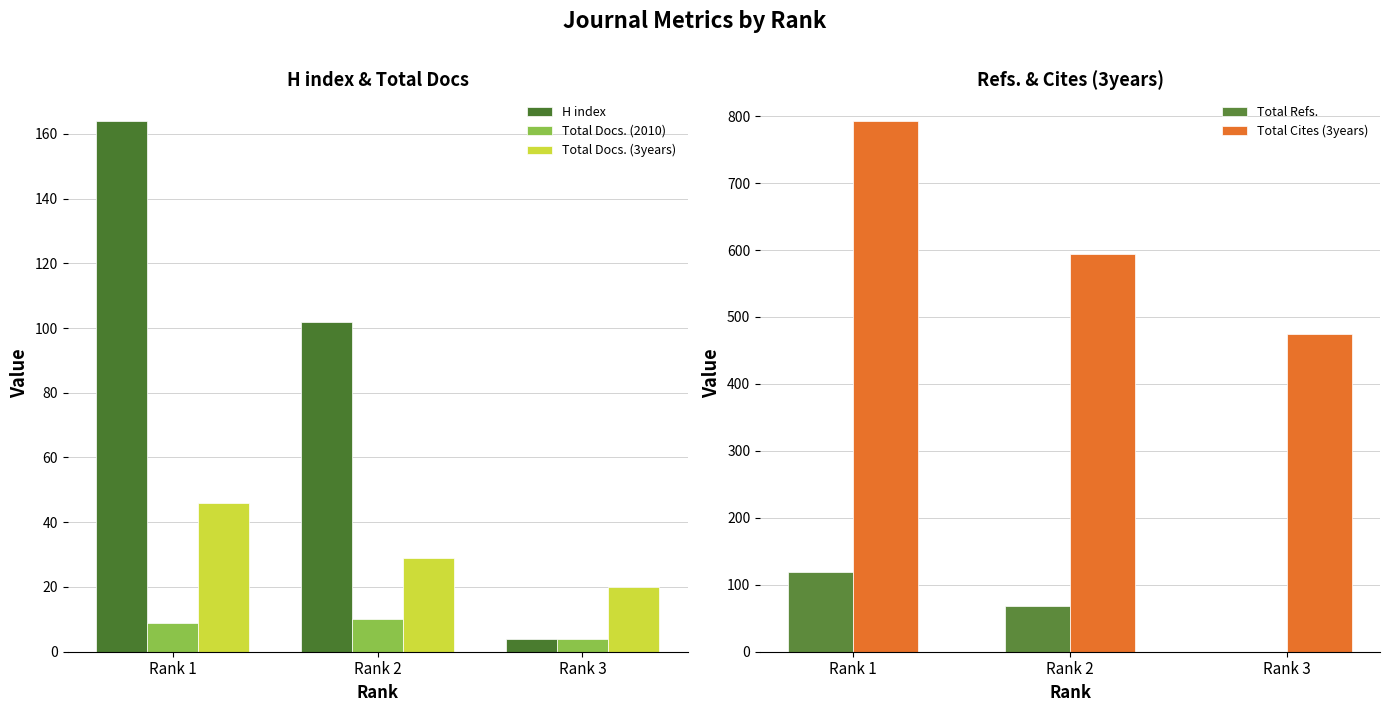

Which has a higher value, Rank 3 or Rank 1?

Rank 1